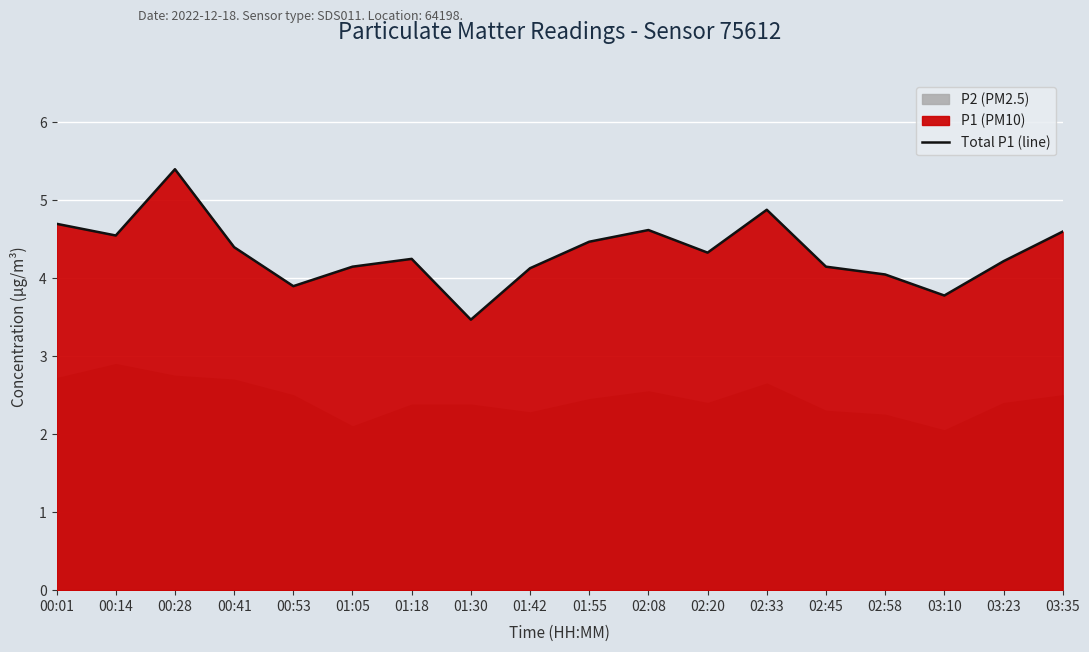

At which label does the data first exceed 4?

00:01